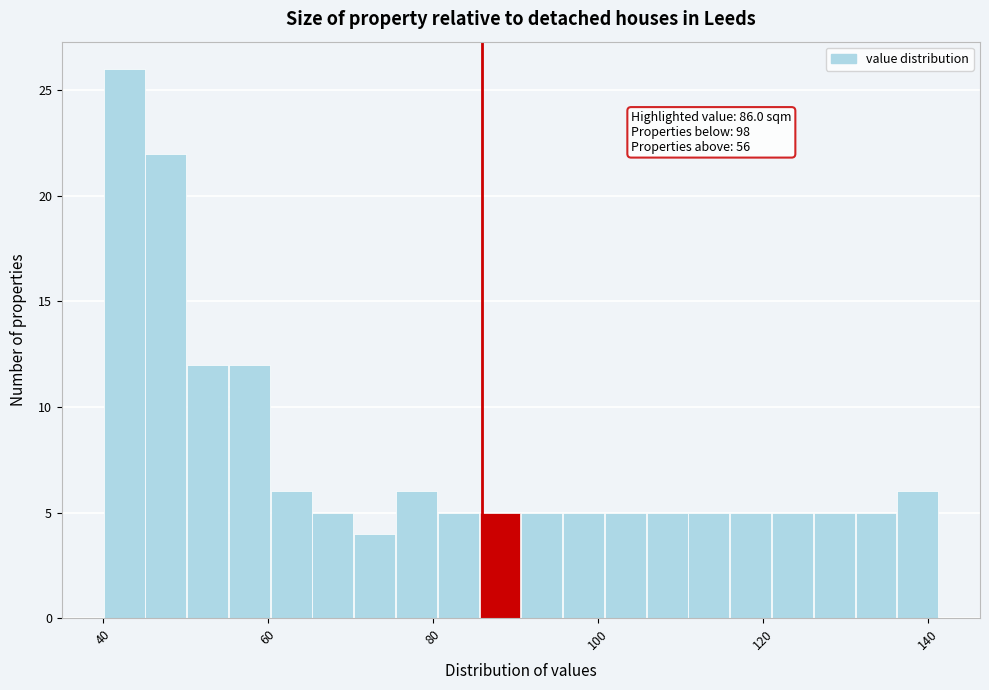

Read against the x-axis, roughly where is the centre of the tallest bar?

42